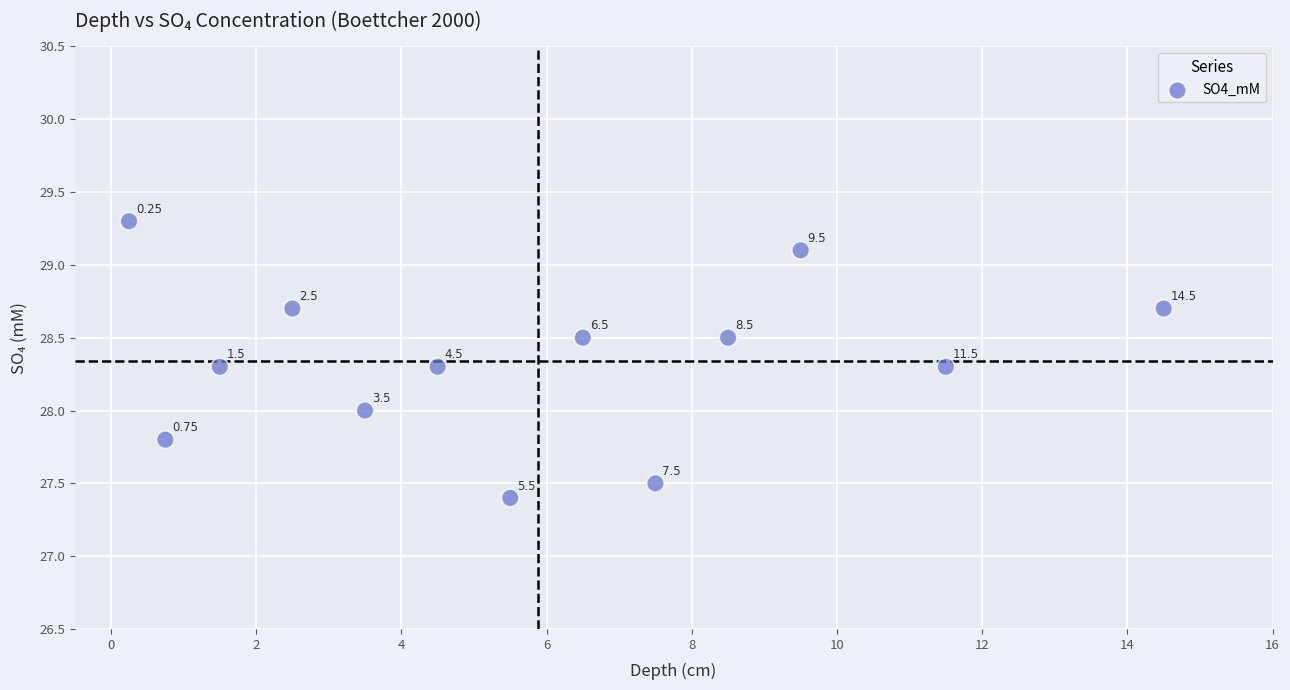

What is the range of Y values (max minus min)?

1.9